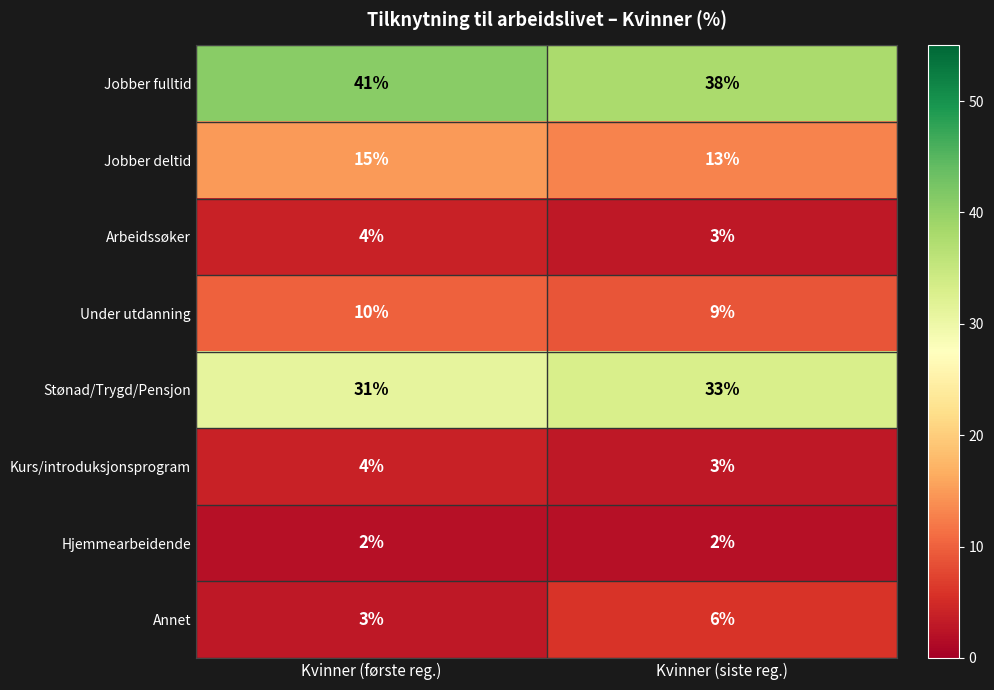

How many categories are shown in the chart?

2